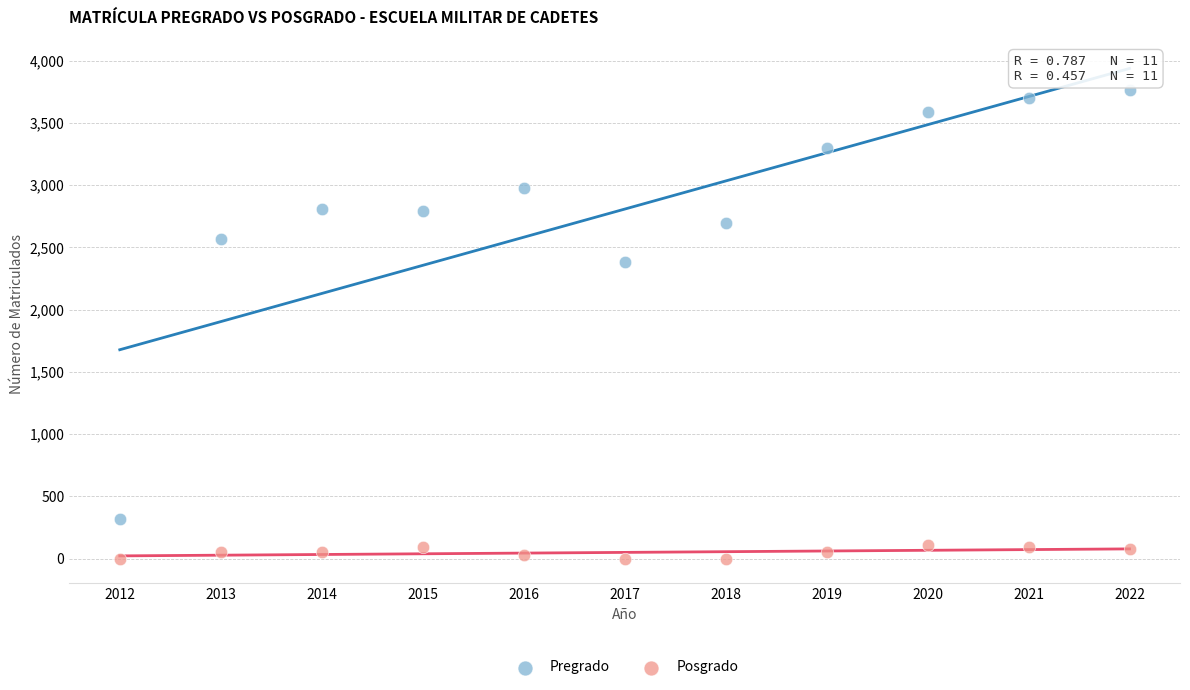

In the Pregrado series, what Y value is closest to 2038?

2379